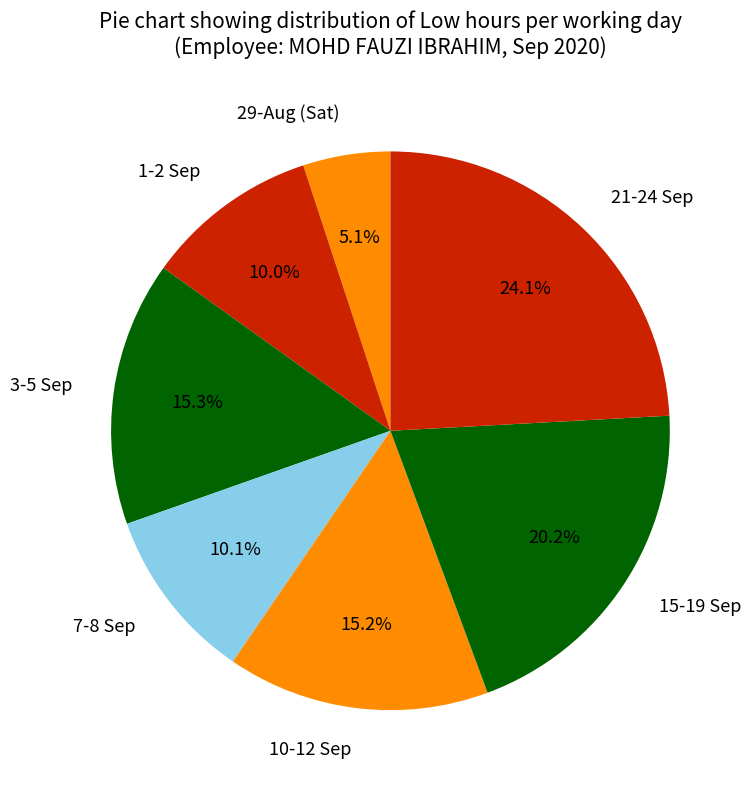

Does 7-8 Sep account for over 50% of the chart?

No